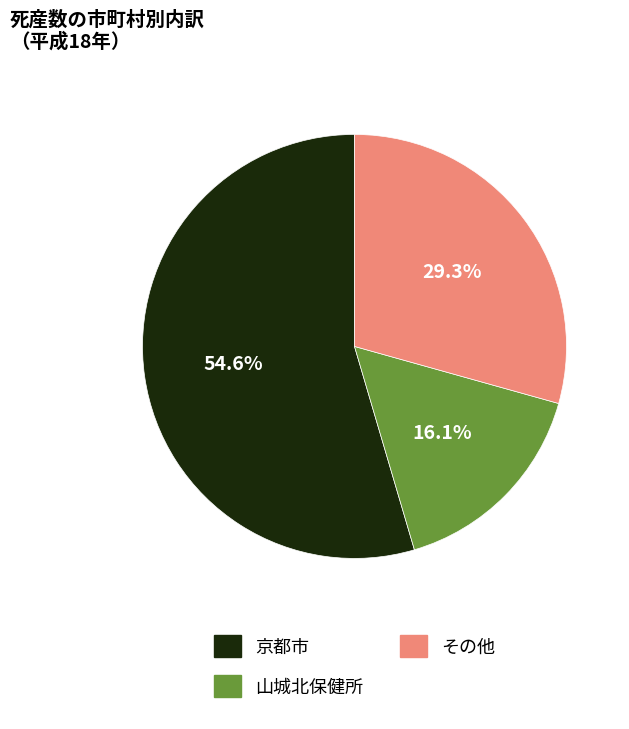

To the nearest percent, what is the difference between the largest and smallest slice percentages?

38%